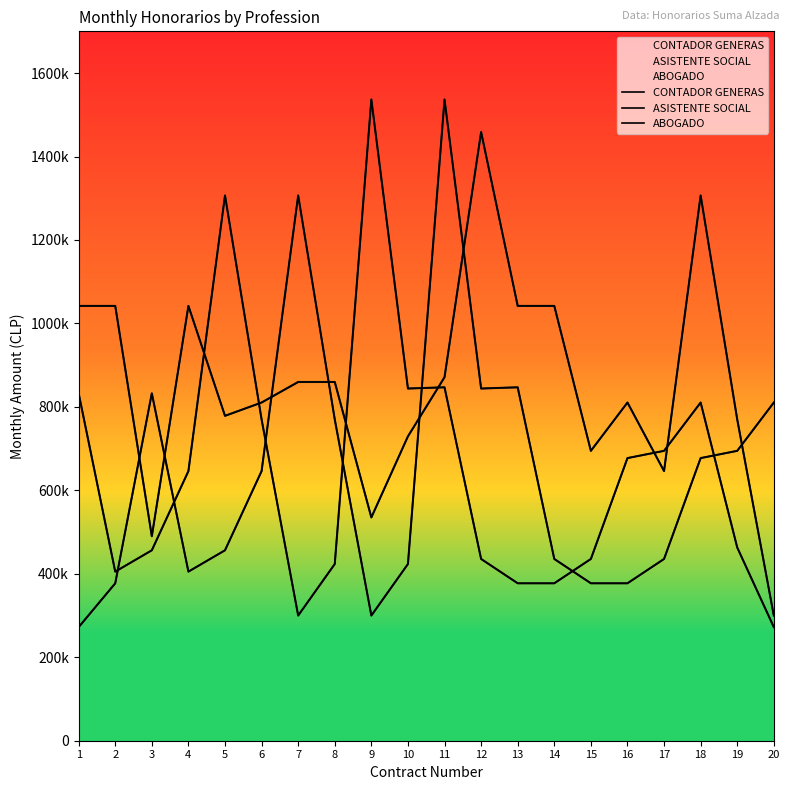

What is the smallest value displayed?

272220